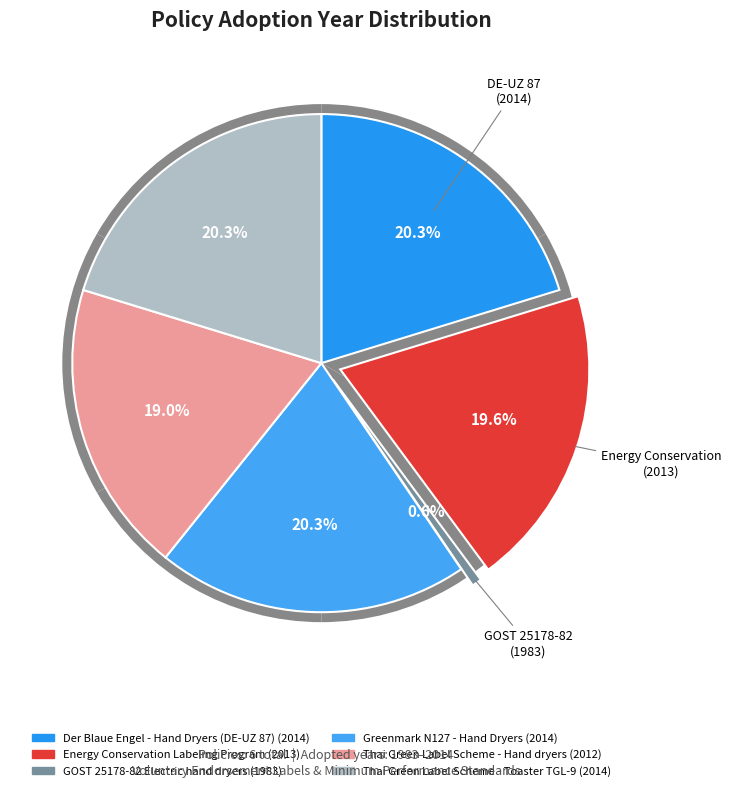

Which slice is the smallest?

GOST 25178-82 Electric hand dryers